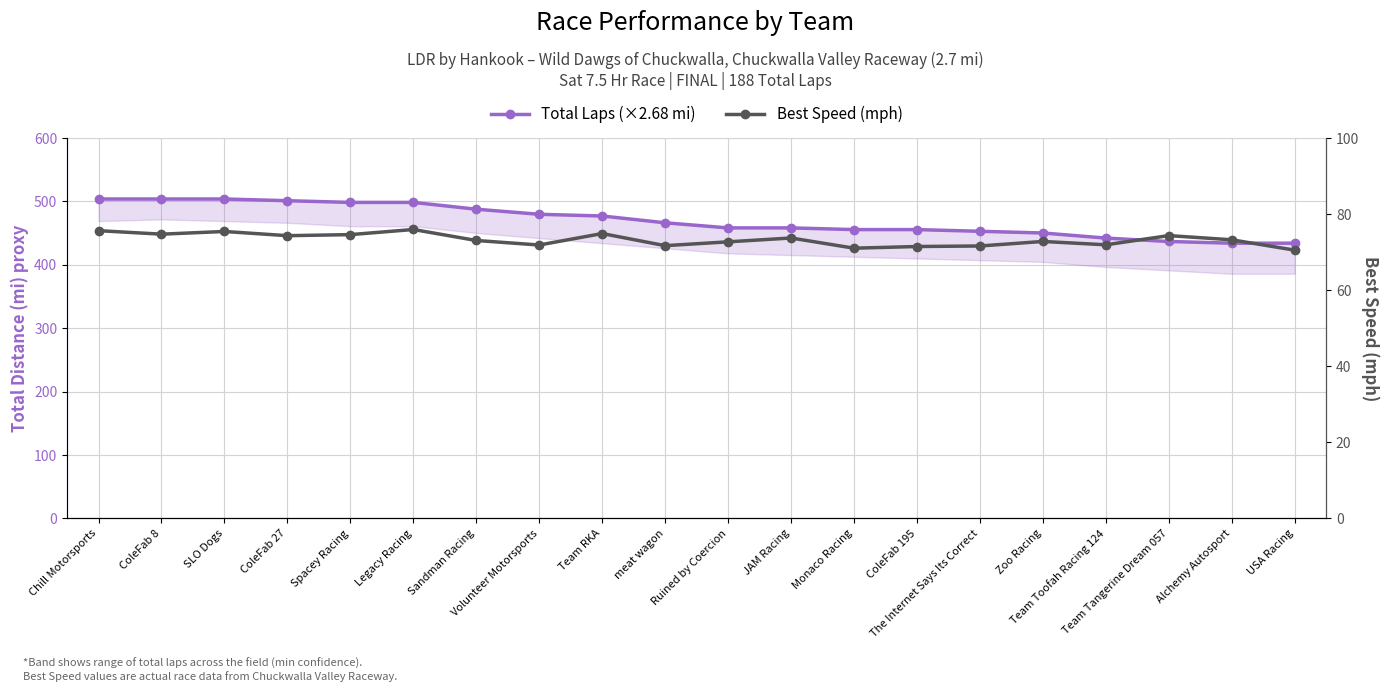

What is the sum of the Total Laps (×2.68 mi) values at Volunteer Motorsports and ColeFab 8?

983.6